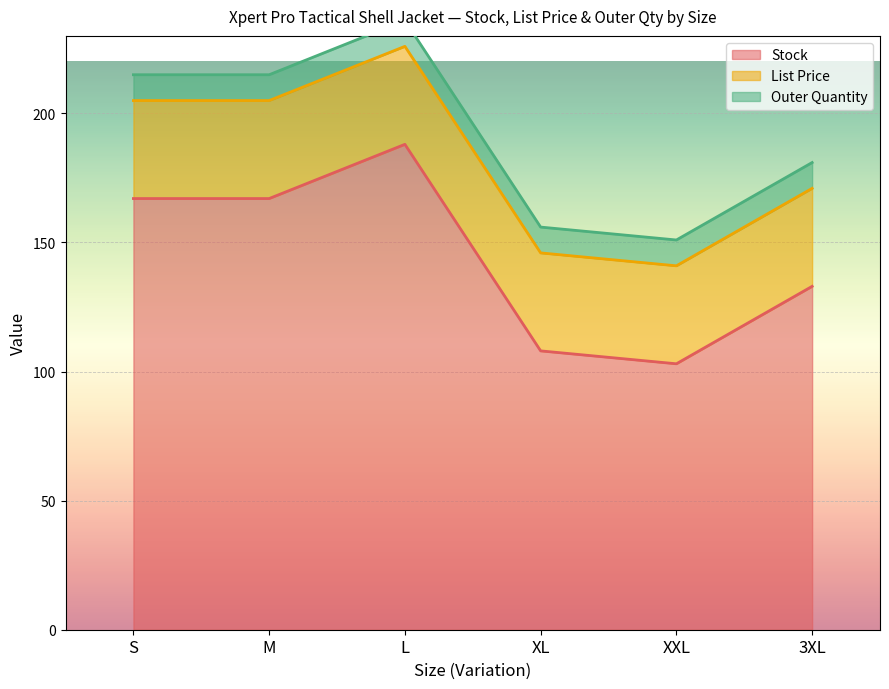

Which series has the widest spread of values?

Stock